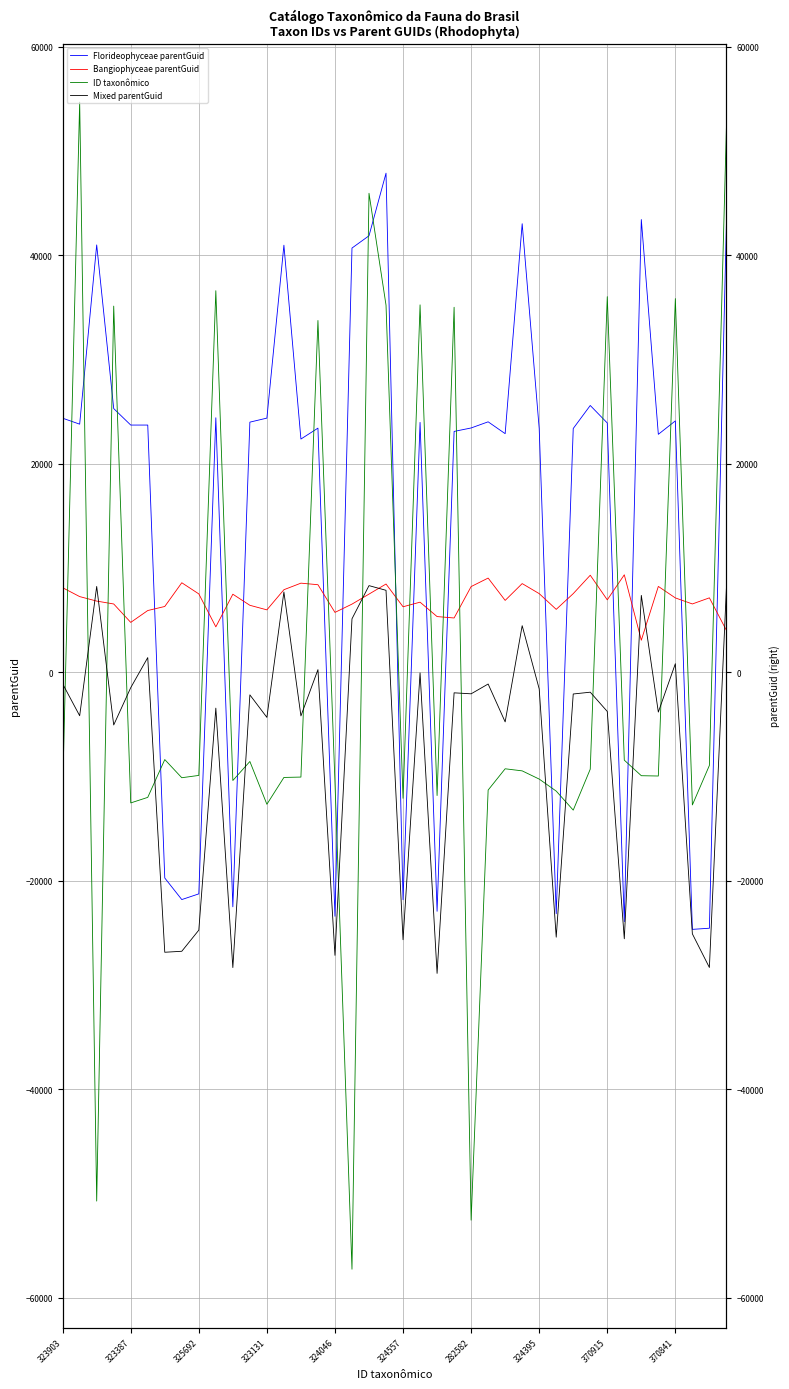

At which category is the sum across all series the highest?

39